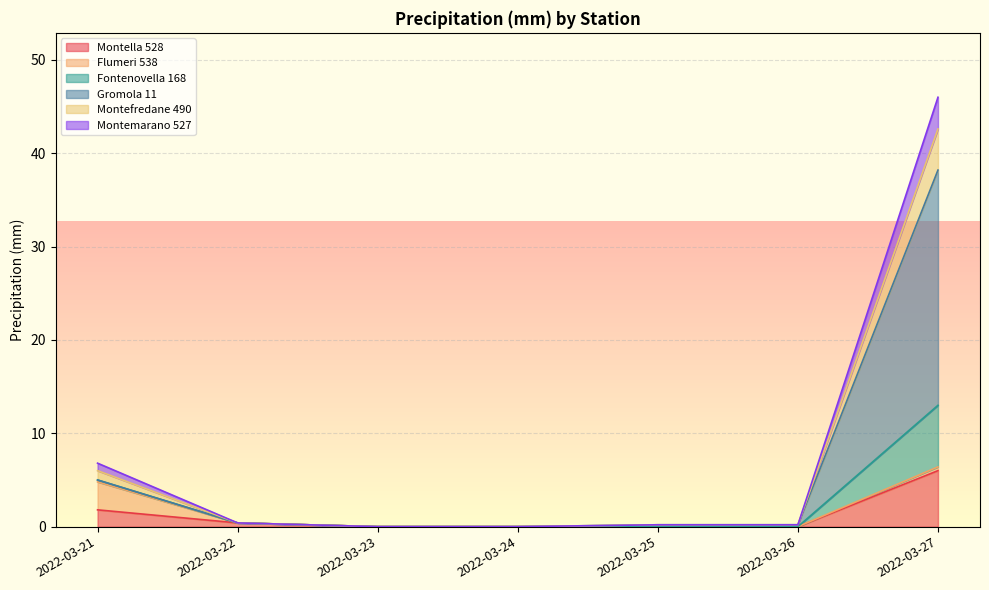

What is the highest value of the Montella 528 series?

6.0